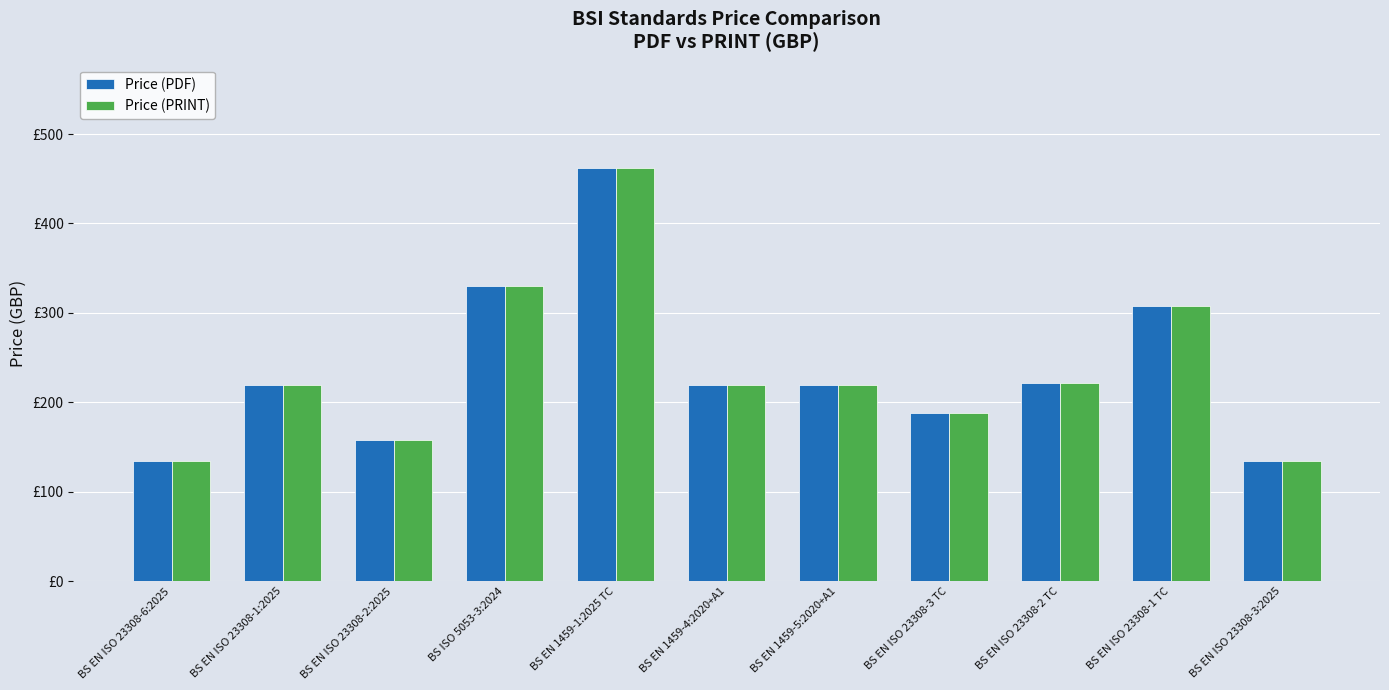

Does the chart contain stacked bars?

No